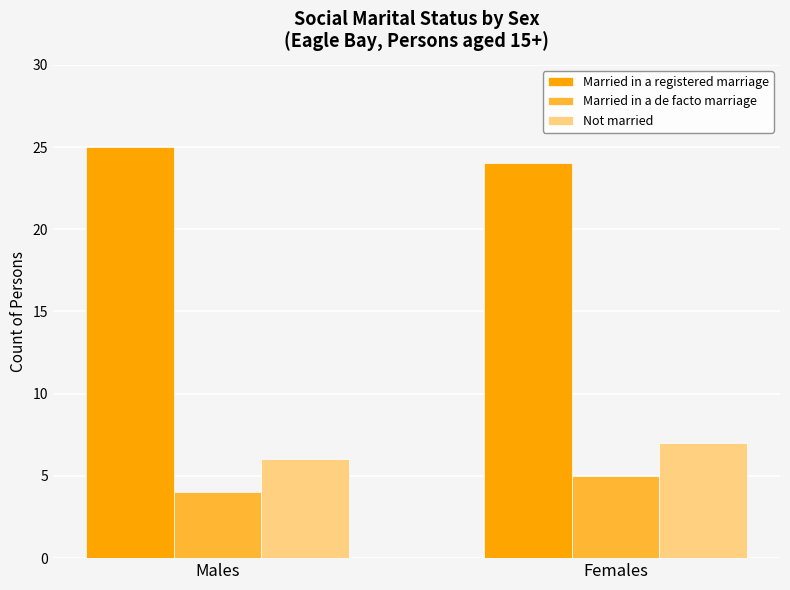

What are all the series names shown in the legend?

Married in a registered marriage, Married in a de facto marriage, Not married